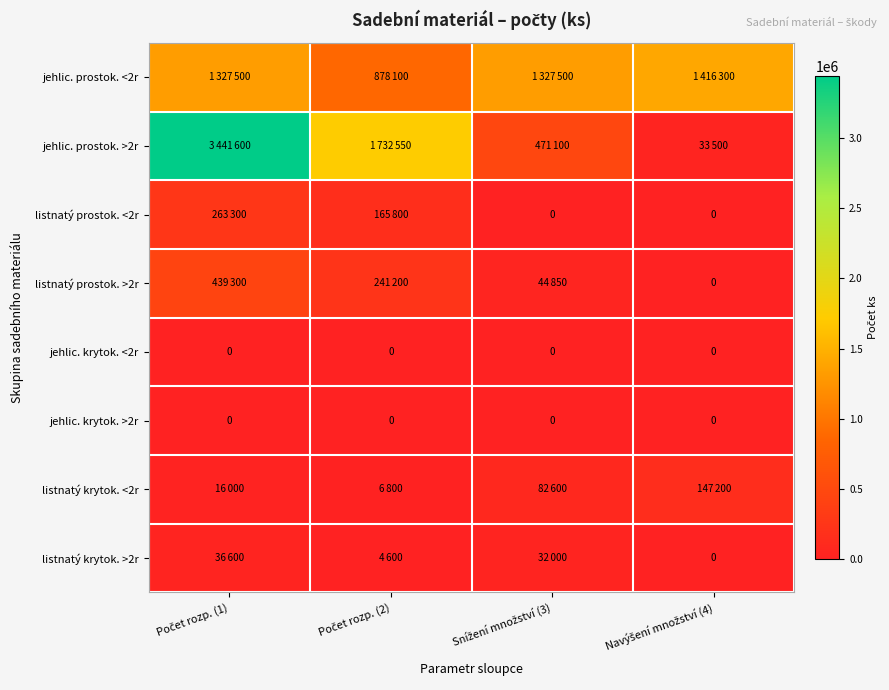

How many values in listnatý krytok. >2r are above zero?

3